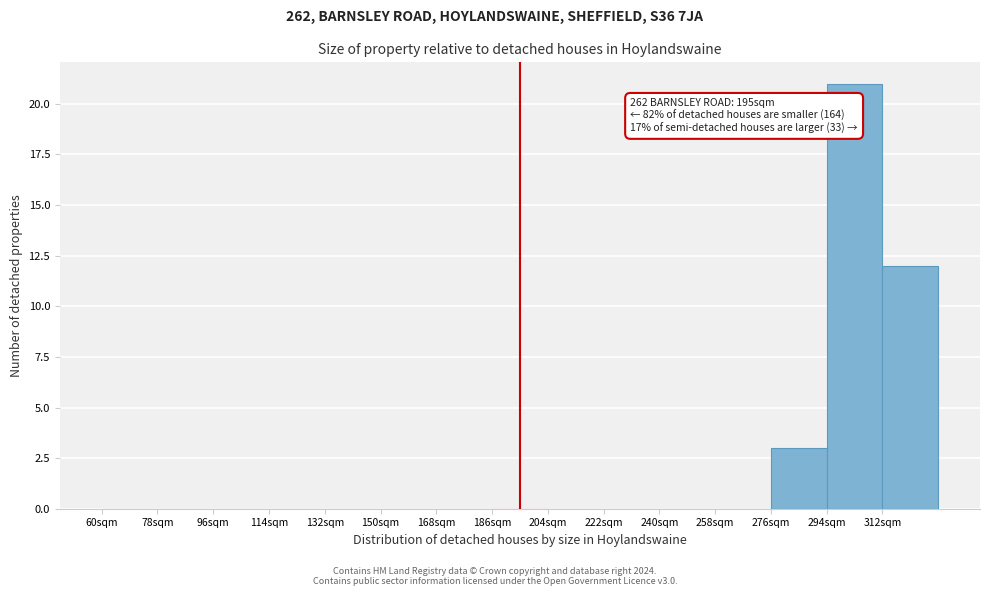

Over which range of the x-axis is the bar tallest?

294 to 312